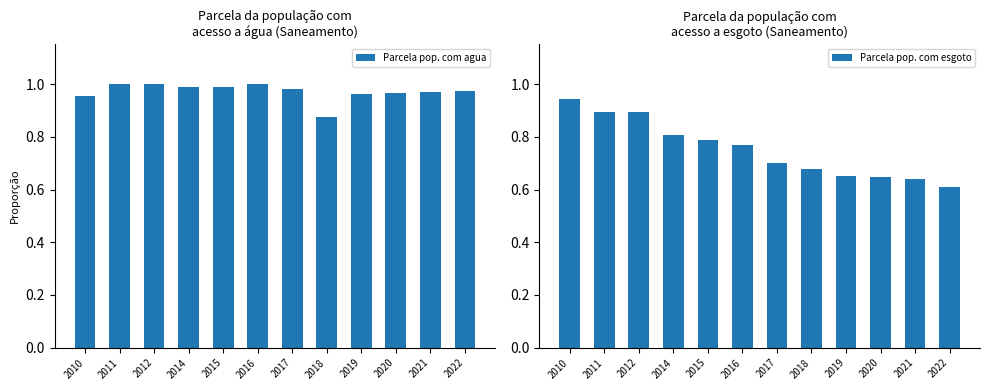

At which category does the chart reach its peak across all series?

2011